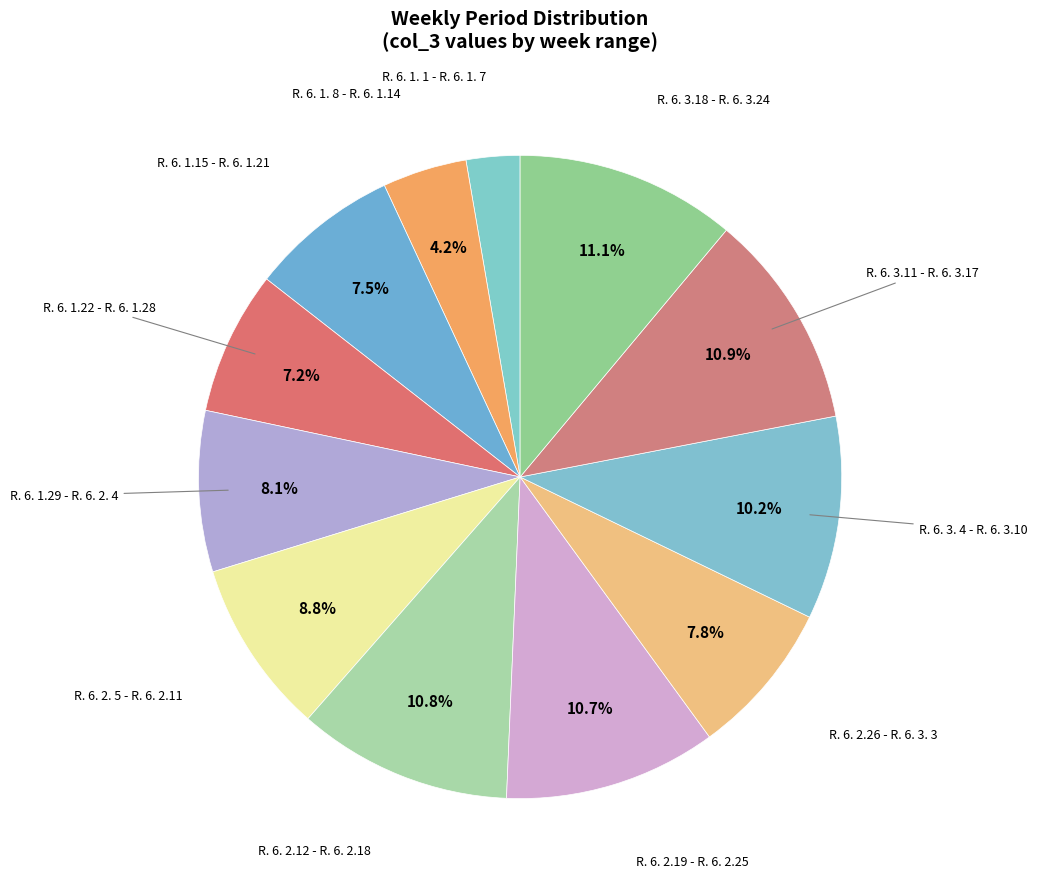

Does R. 6. 1.29 - R. 6. 2. 4 represent more than half of the total?

No